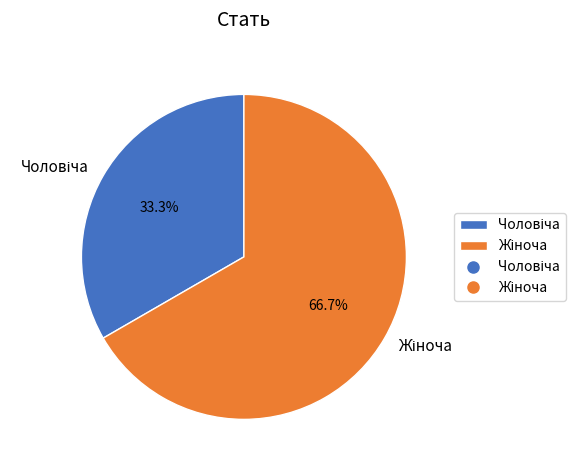

To the nearest percent, what is the difference between the largest and smallest slice percentages?

33%